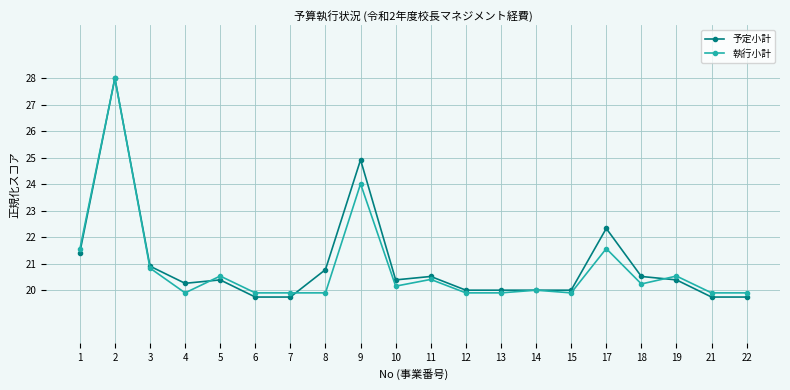

What is the spread (max minus min) of values at 4?

0.4